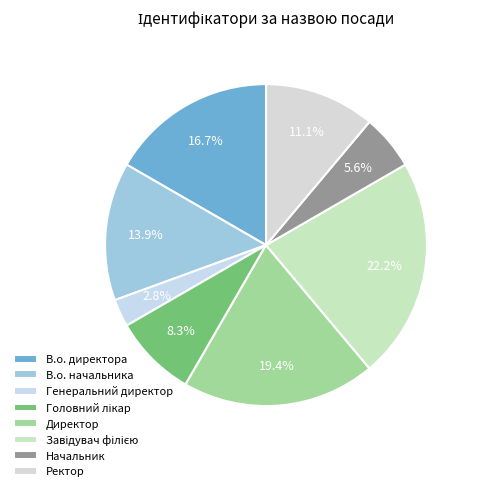

How many slices are in this pie chart?

8